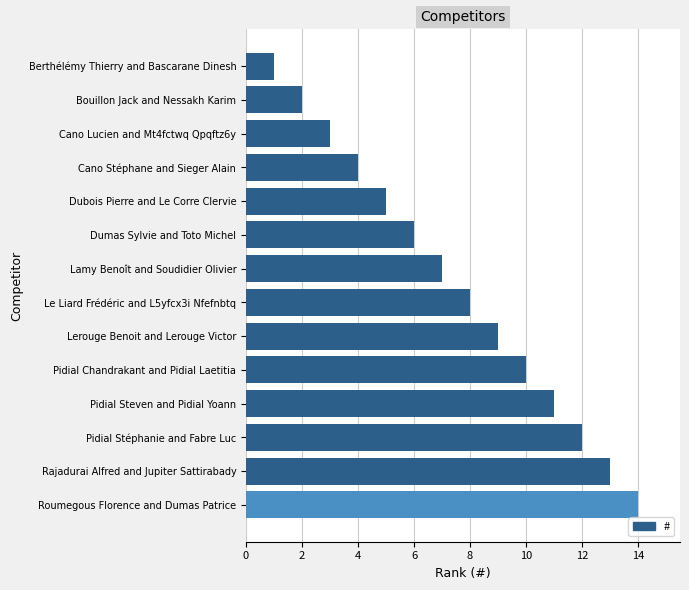

How many series are shown in this chart?

1